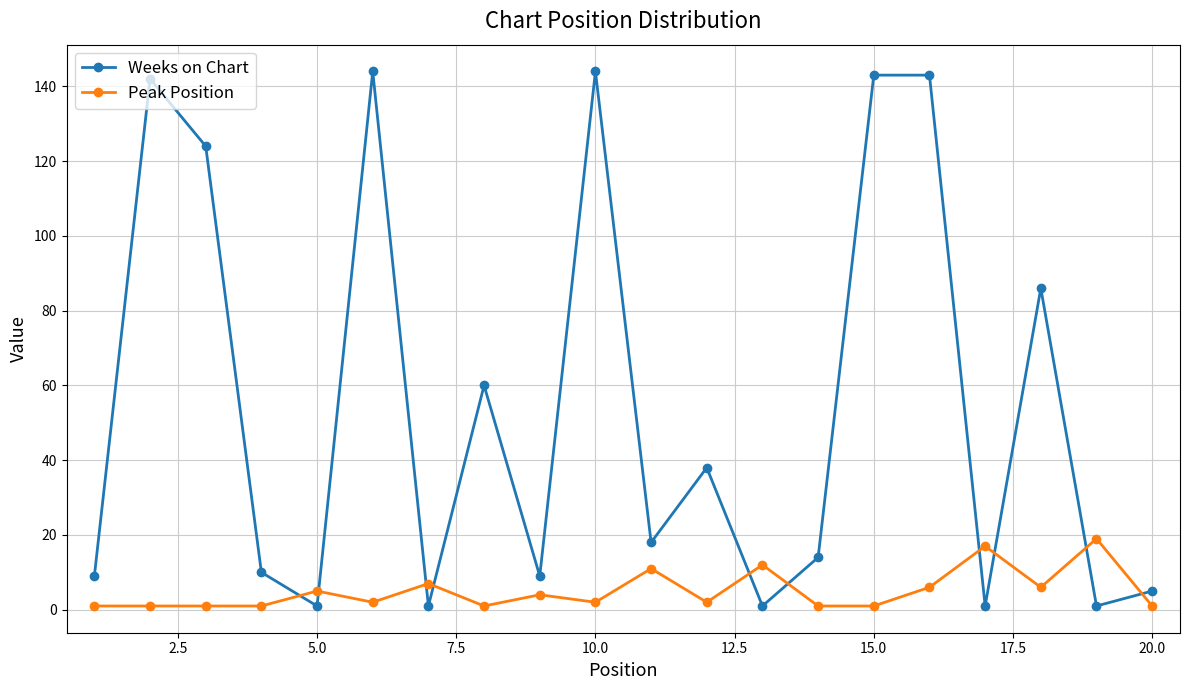

Which series has the largest total across all categories?

Weeks on Chart